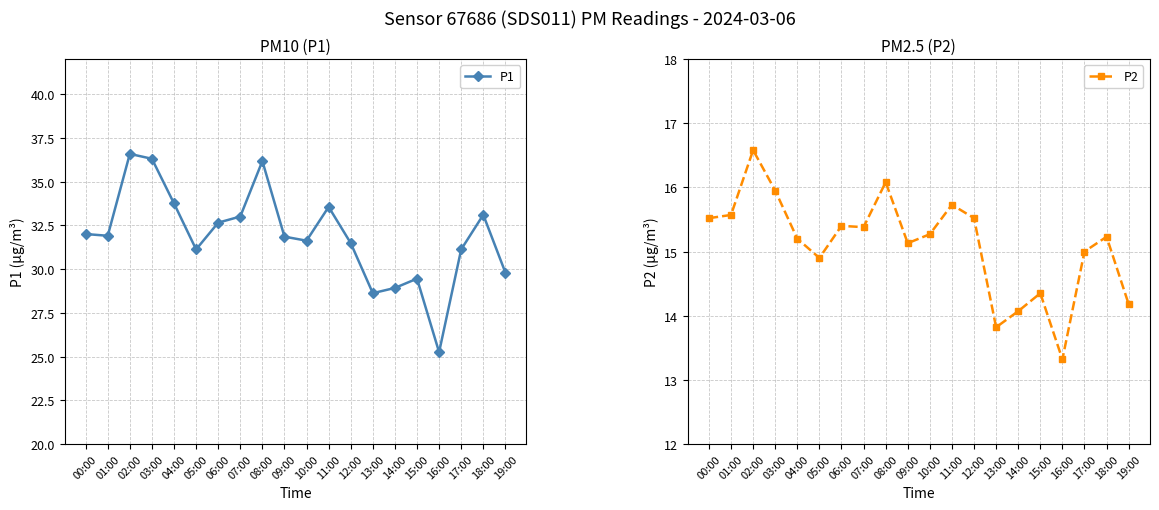

Reading left to right, list all the values displayed in this chart.

P1: 00:00=32.0	01:00=31.9	02:00=36.6	03:00=36.3	04:00=33.8	05:00=31.1	06:00=32.6	07:00=33.0	08:00=36.2	09:00=31.9	10:00=31.6	11:00=33.5	12:00=31.5	13:00=28.6	14:00=28.9	15:00=29.4	16:00=25.2	17:00=31.1	18:00=33.1	19:00=29.8
P2: 00:00=15.5	01:00=15.6	02:00=16.6	03:00=15.9	04:00=15.2	05:00=14.9	06:00=15.4	07:00=15.4	08:00=16.1	09:00=15.1	10:00=15.3	11:00=15.7	12:00=15.5	13:00=13.8	14:00=14.1	15:00=14.3	16:00=13.3	17:00=15.0	18:00=15.2	19:00=14.2